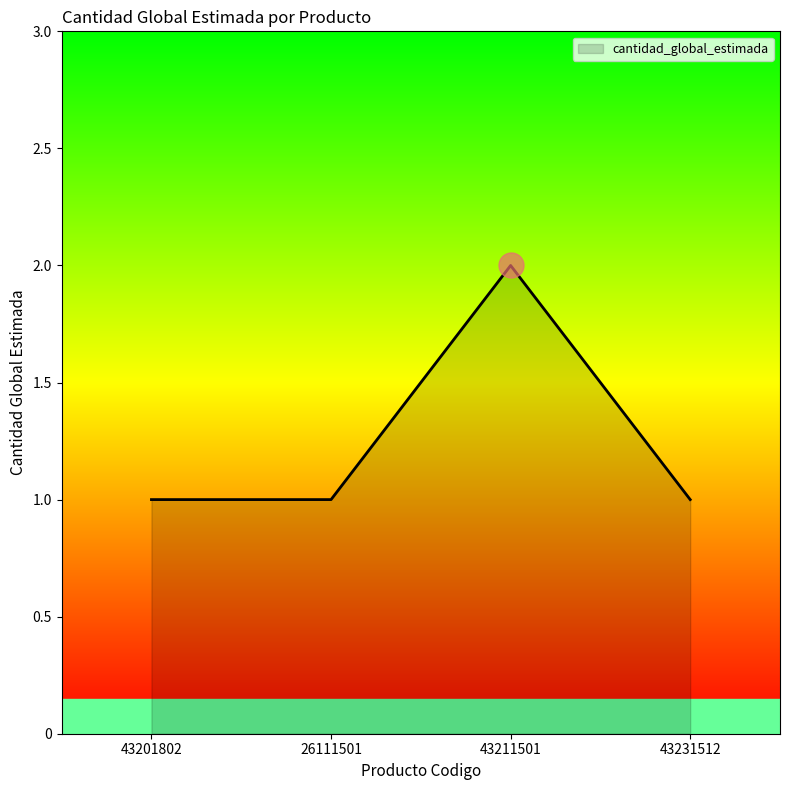

What value does the data have at 43211501?

2